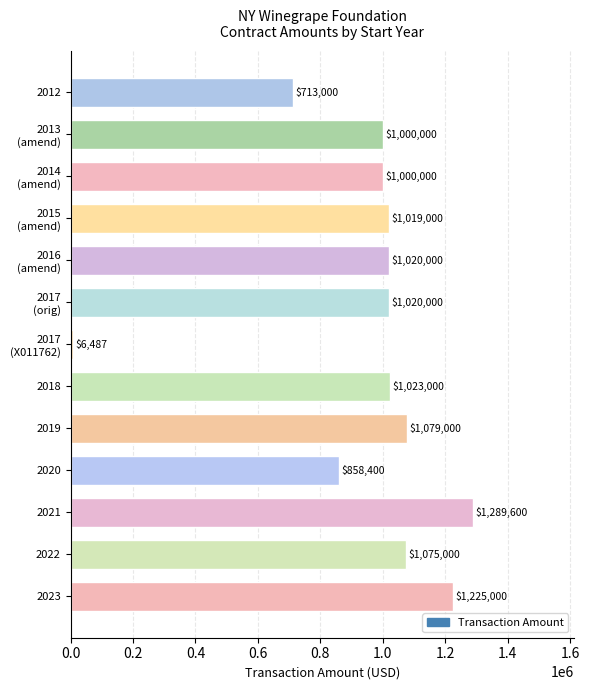

The value at 2012 is 713000. True or false?

True